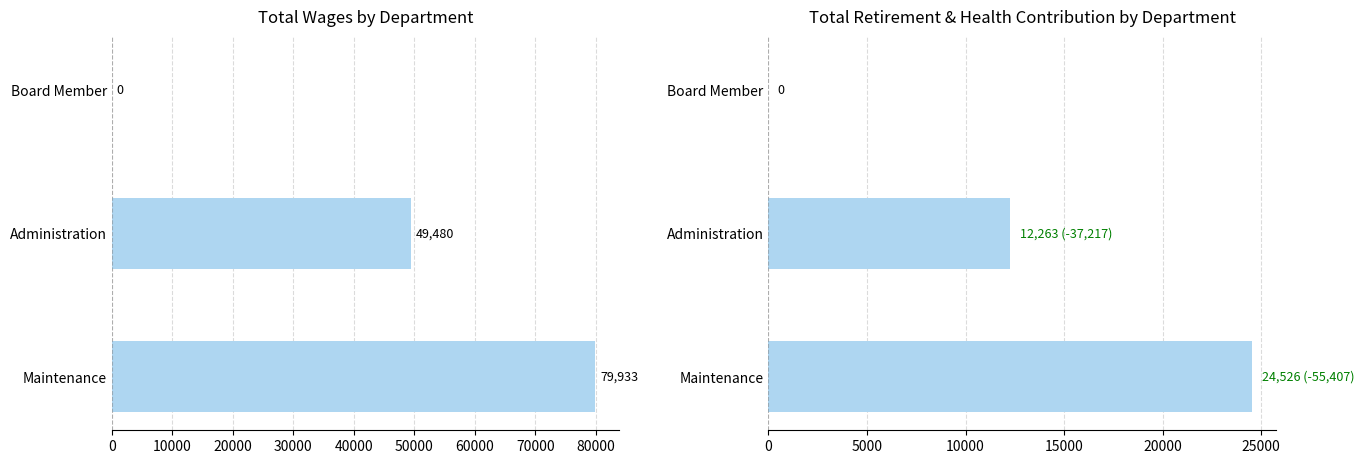

What are all the series names shown in the legend?

Total Wages, Total Retirement & Health Contribution